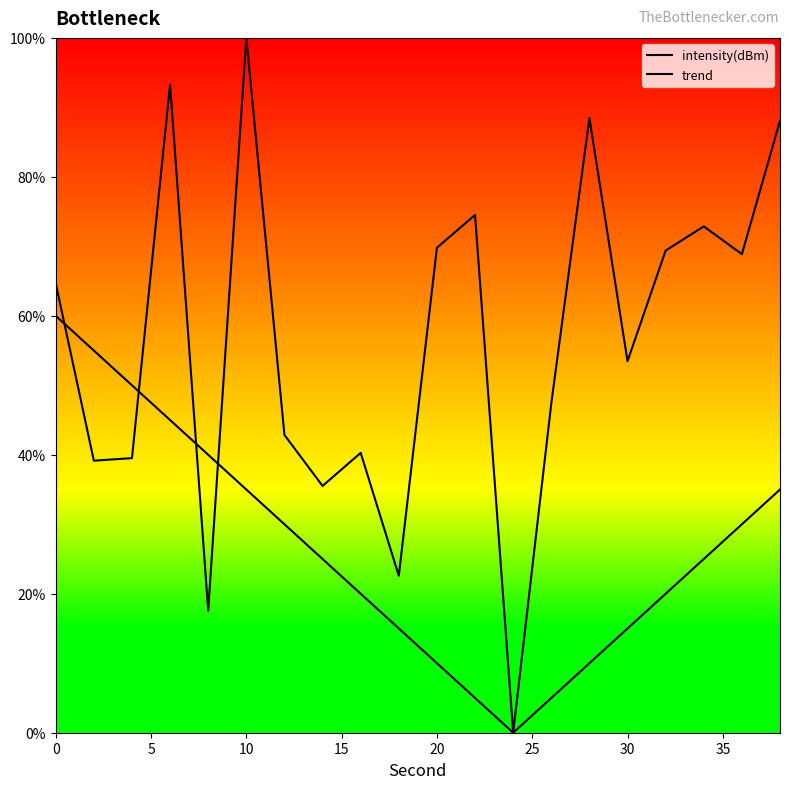

How many categories are shown in the chart?

20